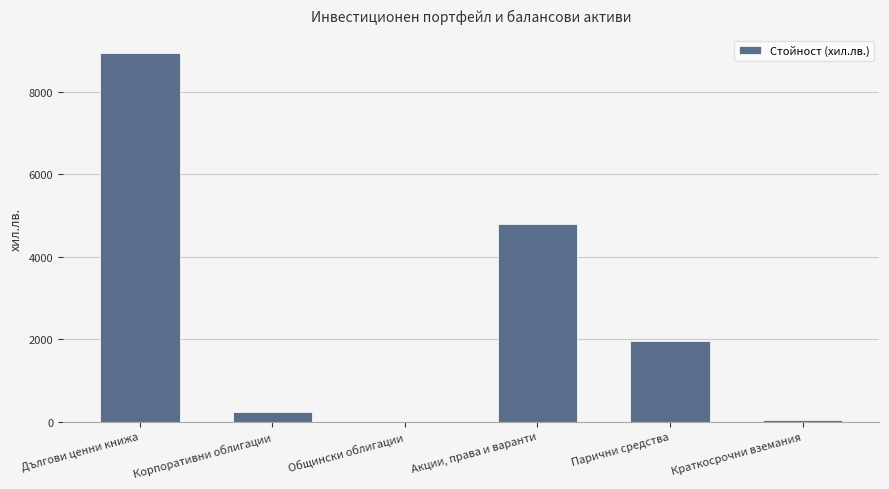

How many series are shown in this chart?

1